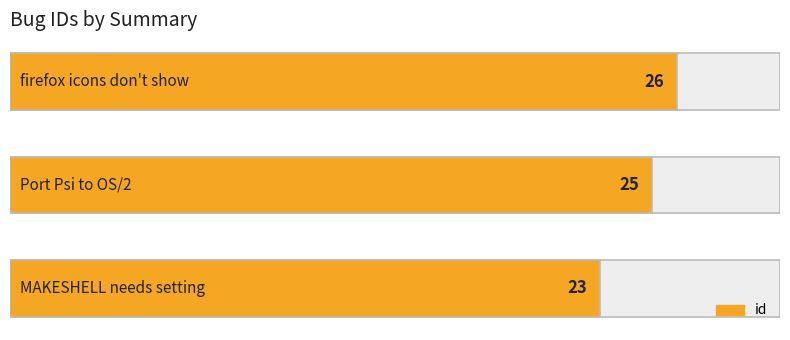

What is the difference between the second highest and minimum values?

2